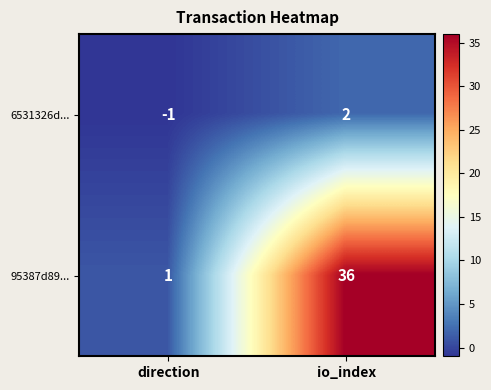

What is the sum of all 95387d89... values?

37